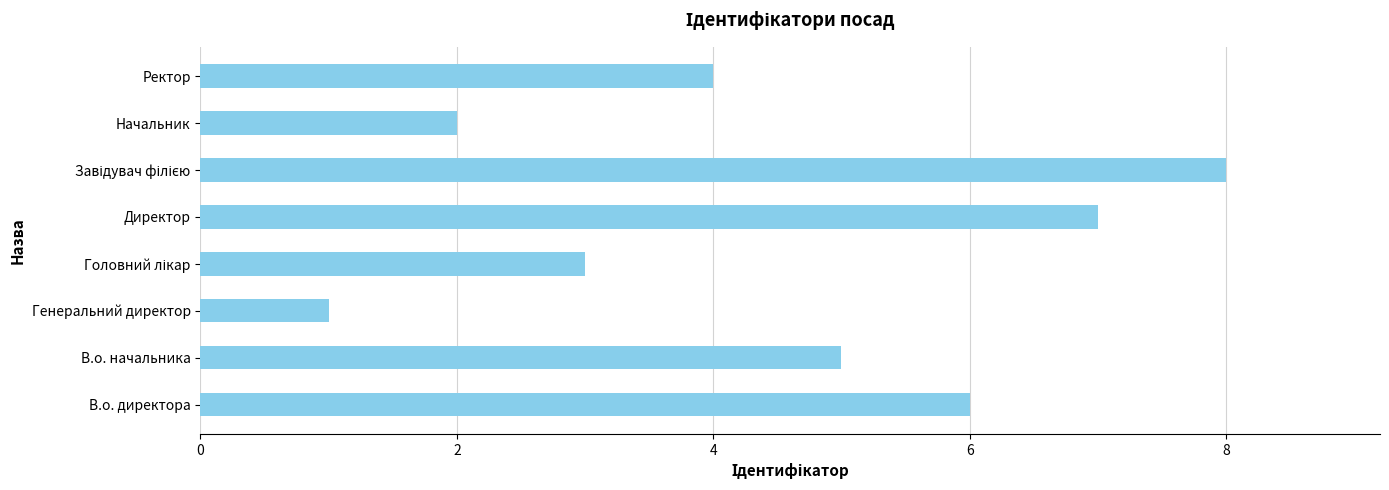

Reading bottom to top, extract all data points from this chart.

6	5	1	3	7	8	2	4